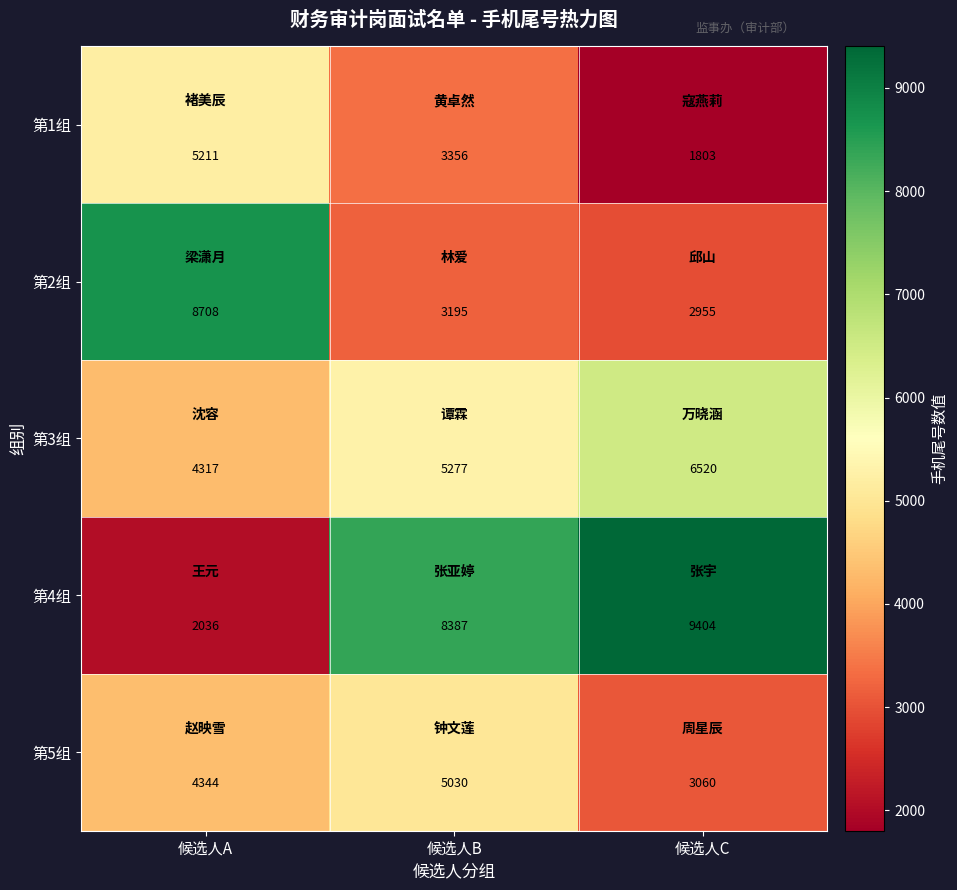

Which series changed the most between 候选人B and 候选人C?

第5组